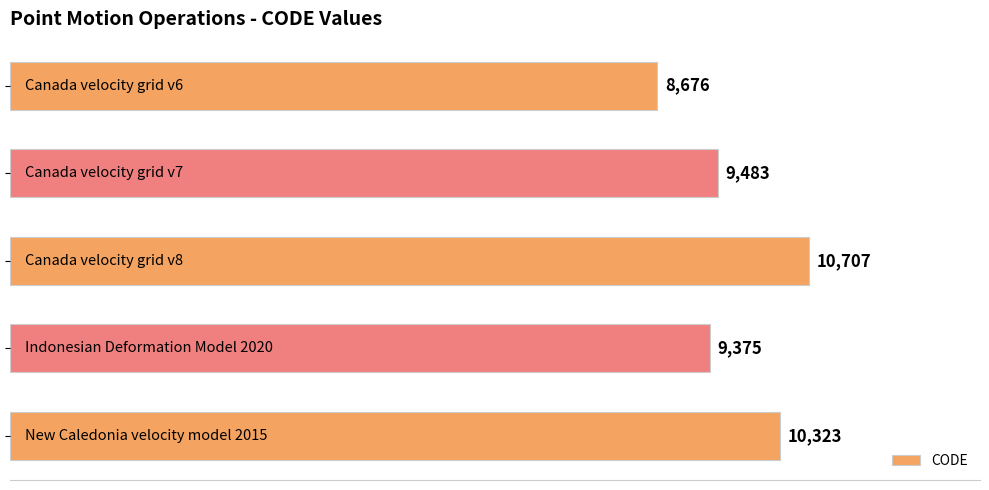

Reading top to bottom, transcribe all the data shown in this chart.

8676	9483	10707	9375	10323